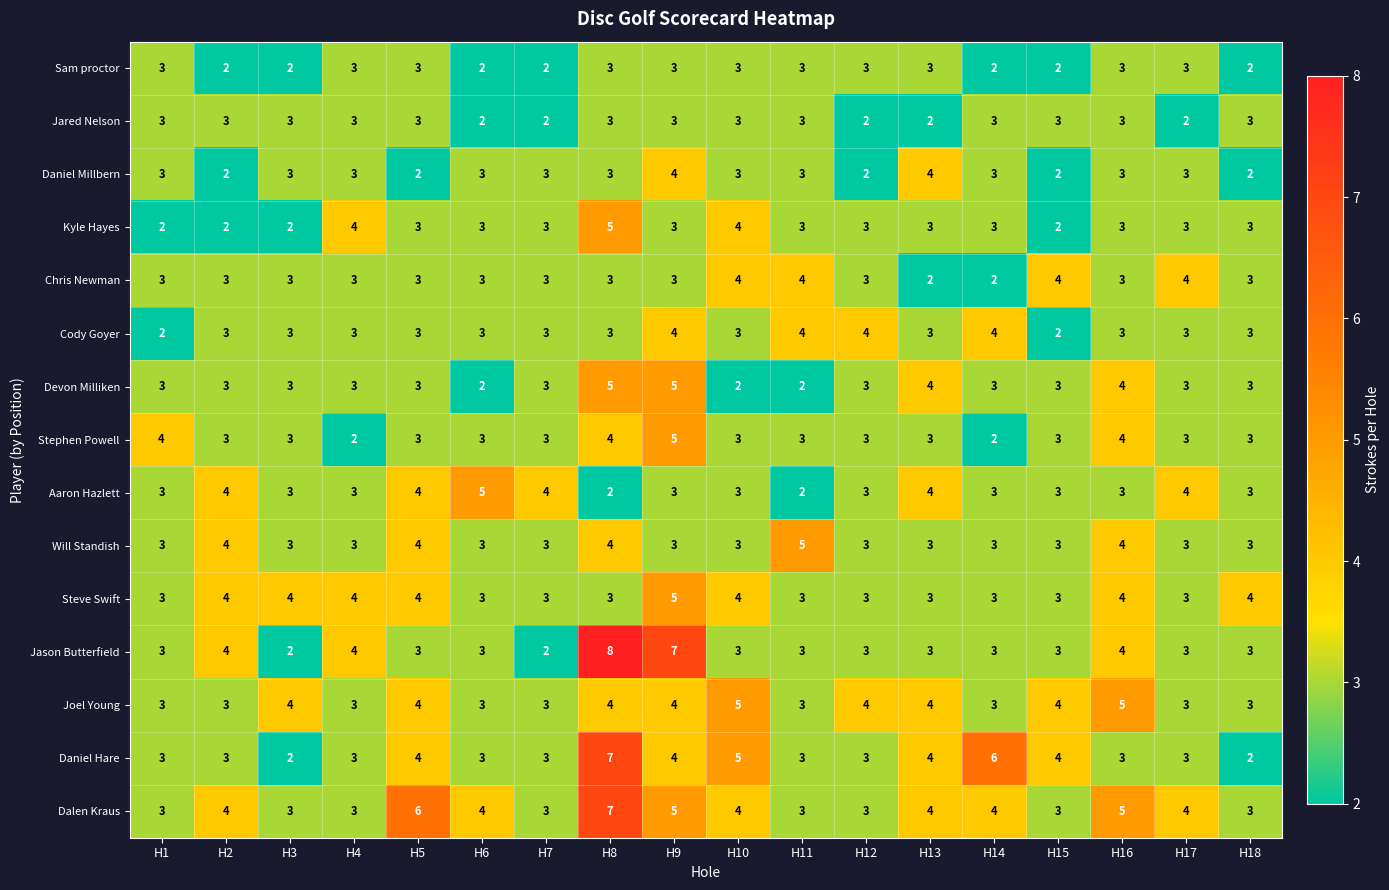

Is the value of Devon Milliken at H6 greater than the value of Will Standish at H10?

No